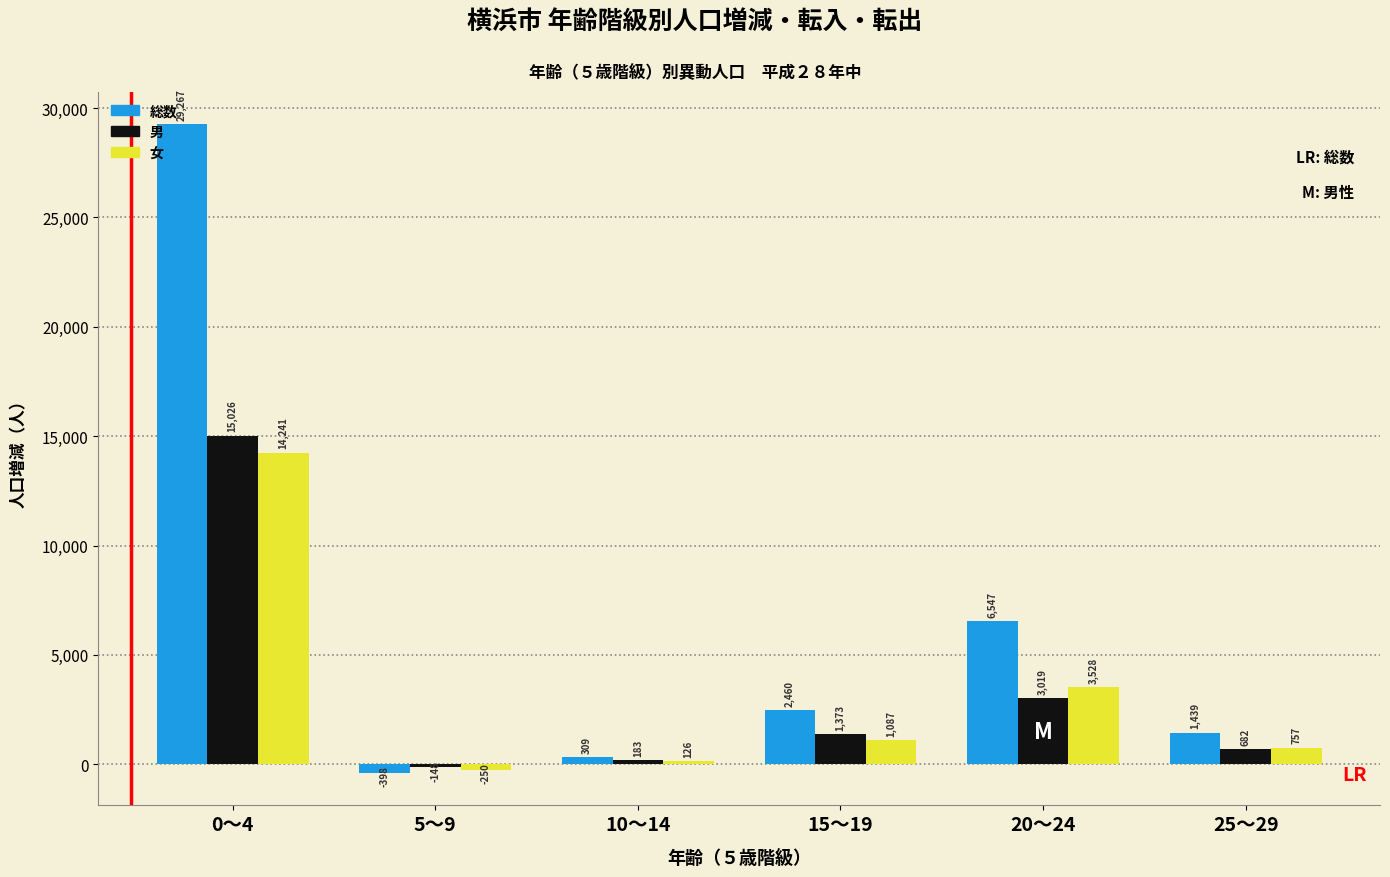

Reading left to right, what are all the values shown in this chart?

総数: 0～4=29267	5～9=-398	10～14=309	15～19=2460	20～24=6547	25～29=1439
男: 0～4=15026	5～9=-148	10～14=183	15～19=1373	20～24=3019	25～29=682
女: 0～4=14241	5～9=-250	10～14=126	15～19=1087	20～24=3528	25～29=757